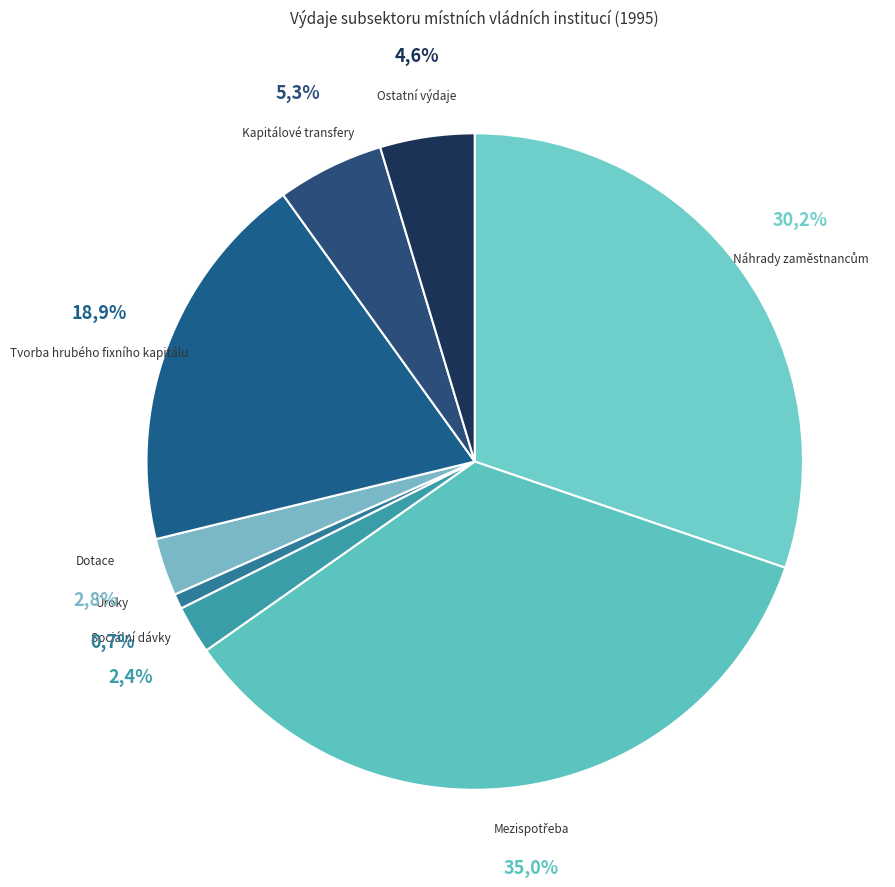

What is the largest slice in the pie chart?

Mezispotřeba